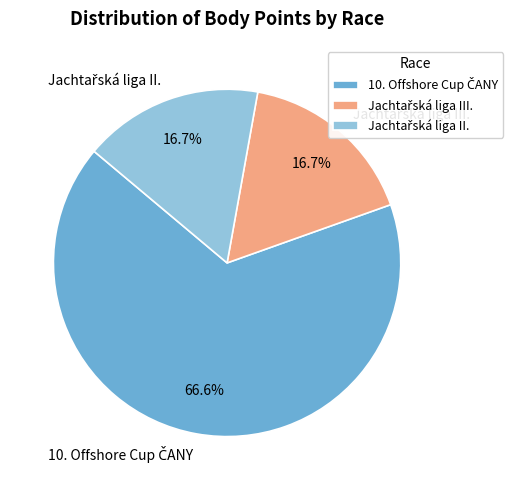

Is there any slice that represents more than half of the pie?

Yes